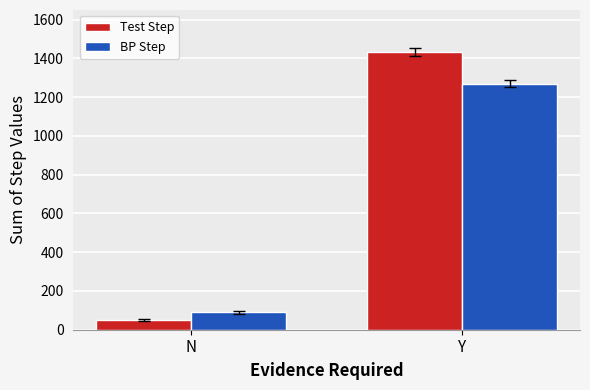

What is the highest value of the BP Step series?

1270